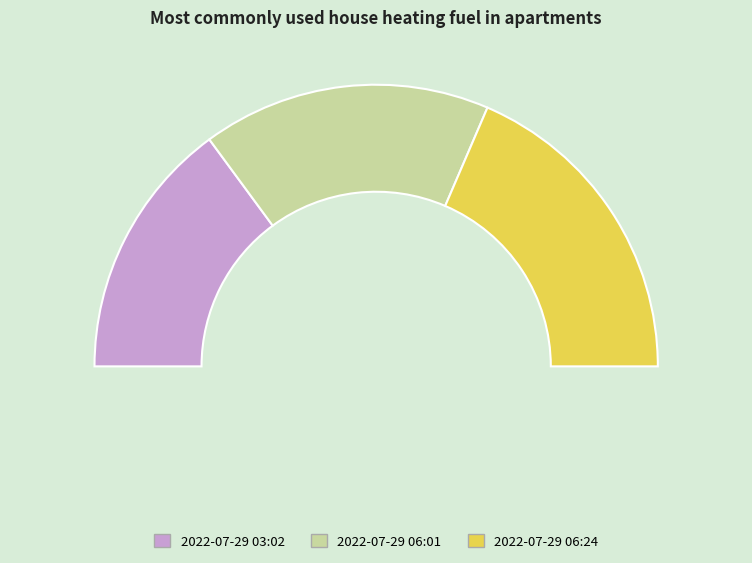

The 2022-07-29T06:24:24.610Z slice represents 26% of the pie. True or false?

False